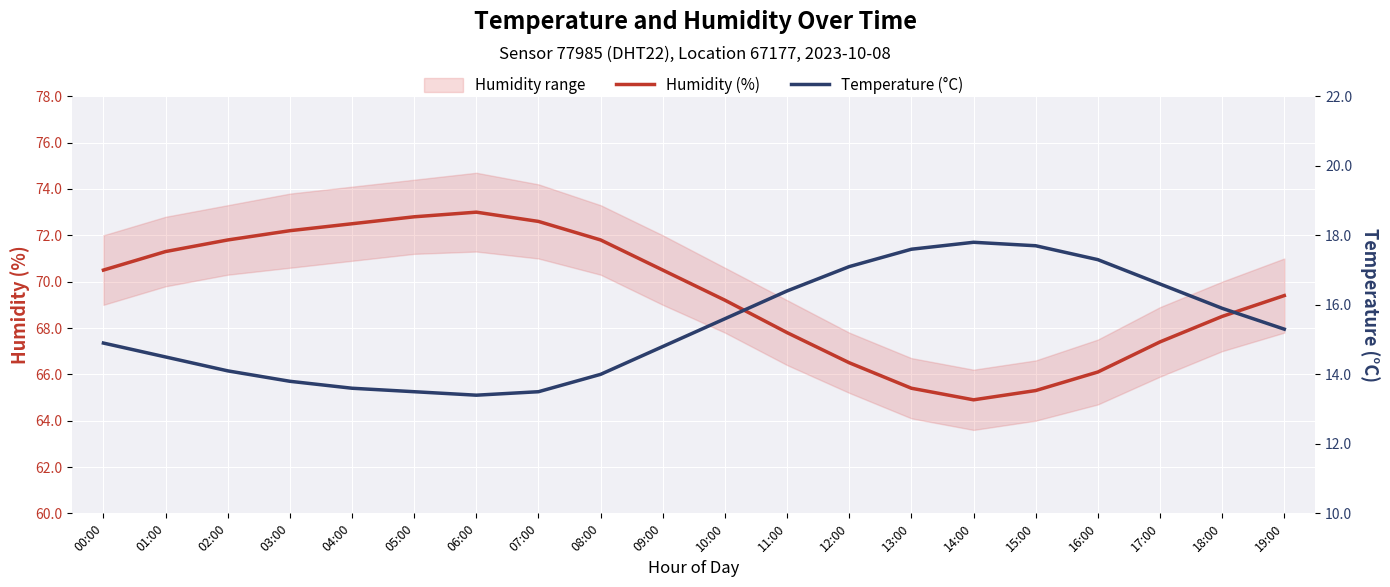

What is the average value of the Humidity (%) series?

69.5